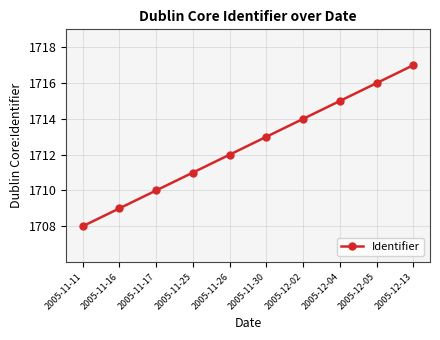

Between 2005-12-13 and 2005-11-25, which is larger?

2005-12-13